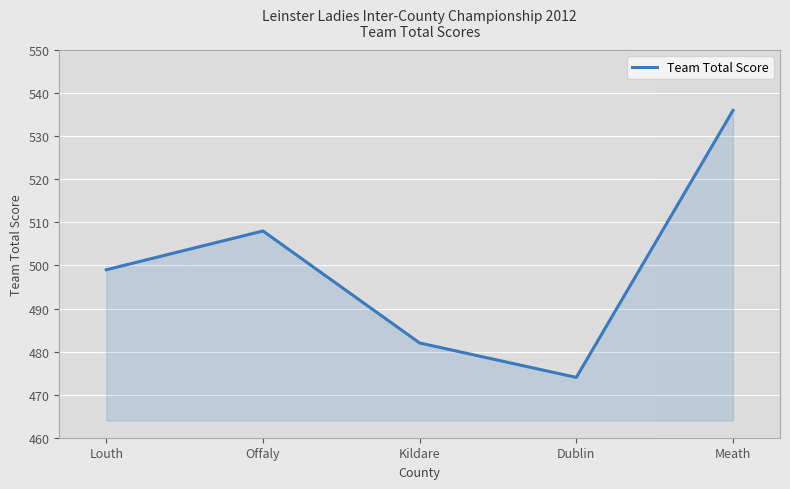

What is the smallest value displayed?

474